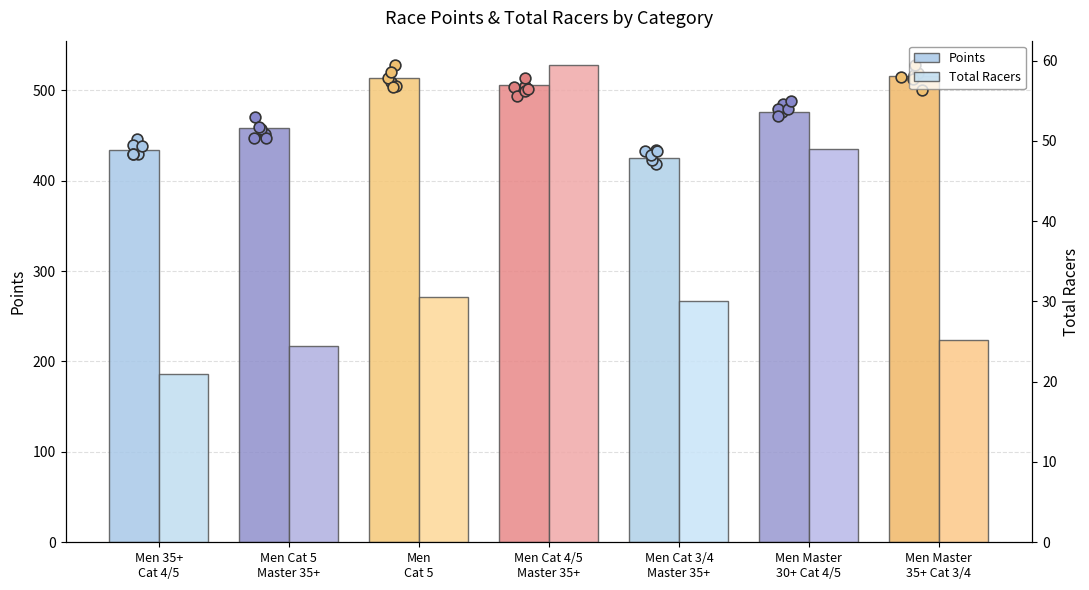

Is the value of Total Racers at Men Cat 4/5
Master 35+ greater than the value of Points at Men Master
30+ Cat 4/5?

No